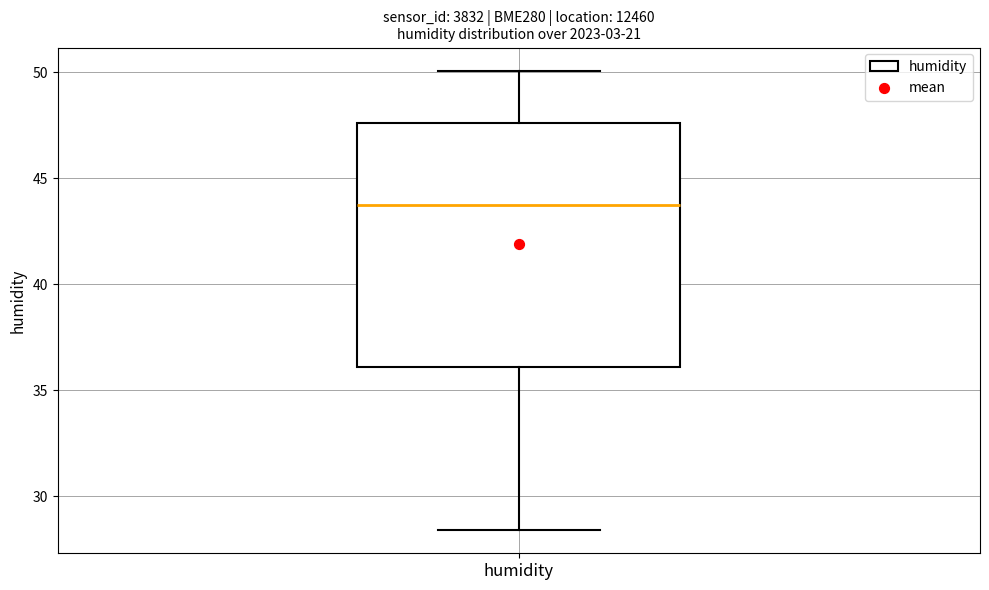

Where is the lower edge of the box for humidity on the y-axis? The values are not printed on the chart, so give them approximately, as read against the axis.

36.0